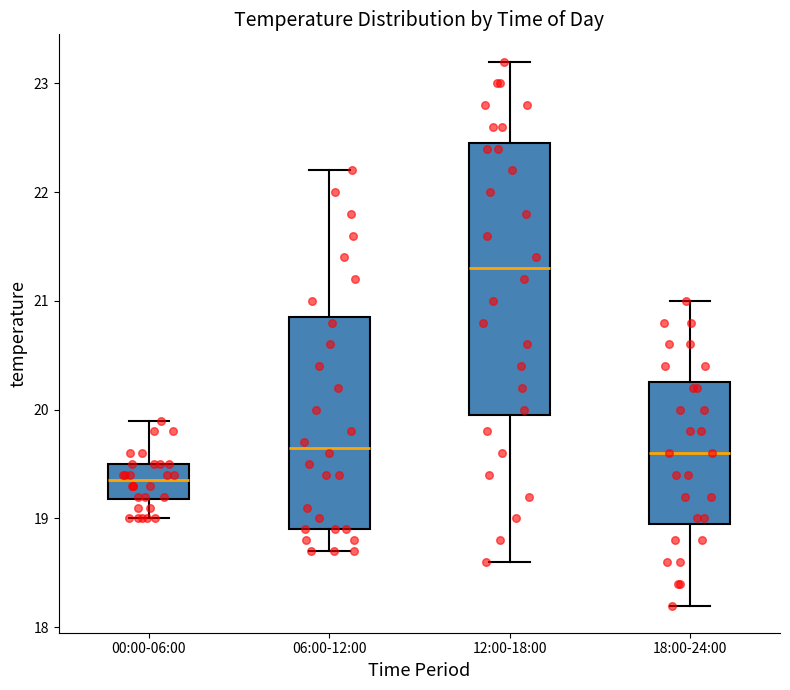

Which box is the tallest, from its lower edge to its upper edge?

12:00-18:00